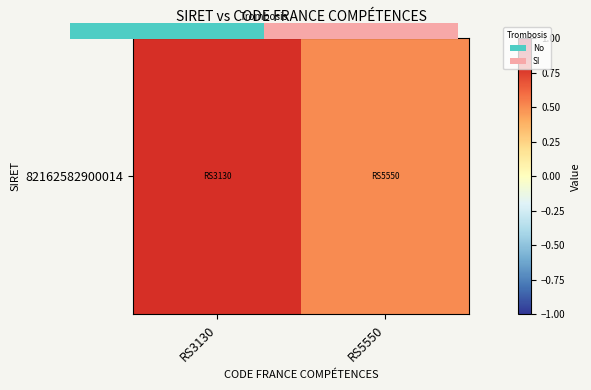

What is the sum of all values?

1